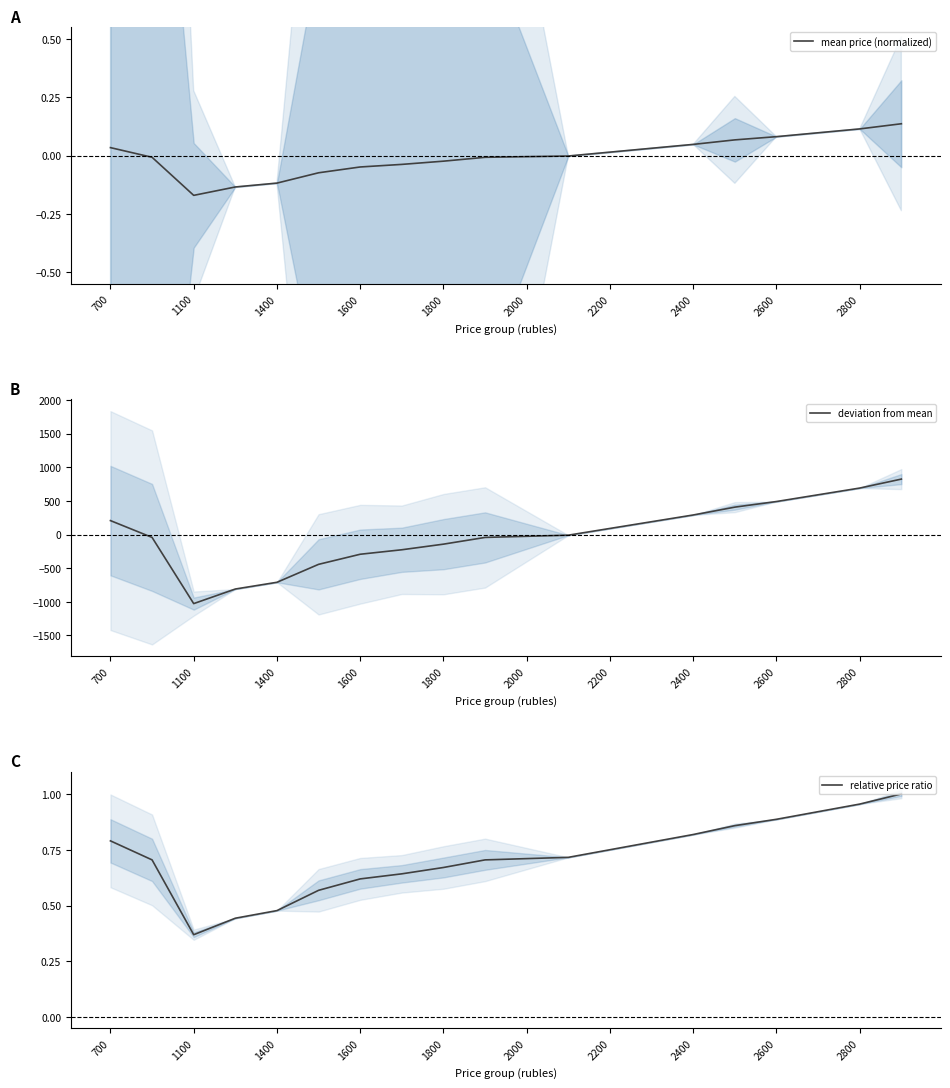

How many data points in mean price (normalized) are above 0?

9